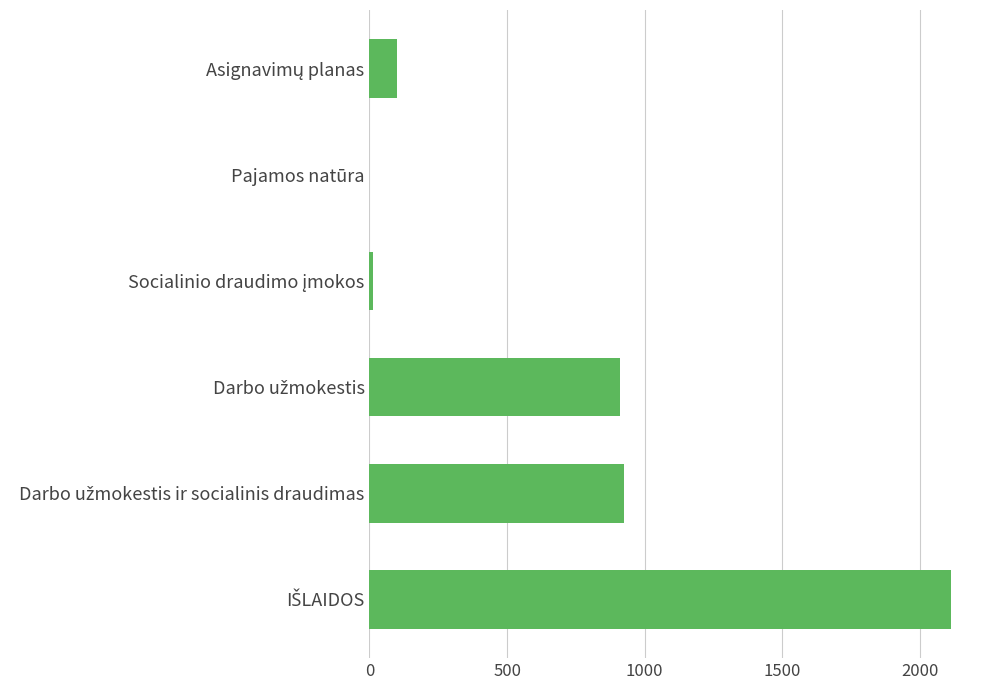

Is it true that the value at Pajamos natūra is 0.0?

True